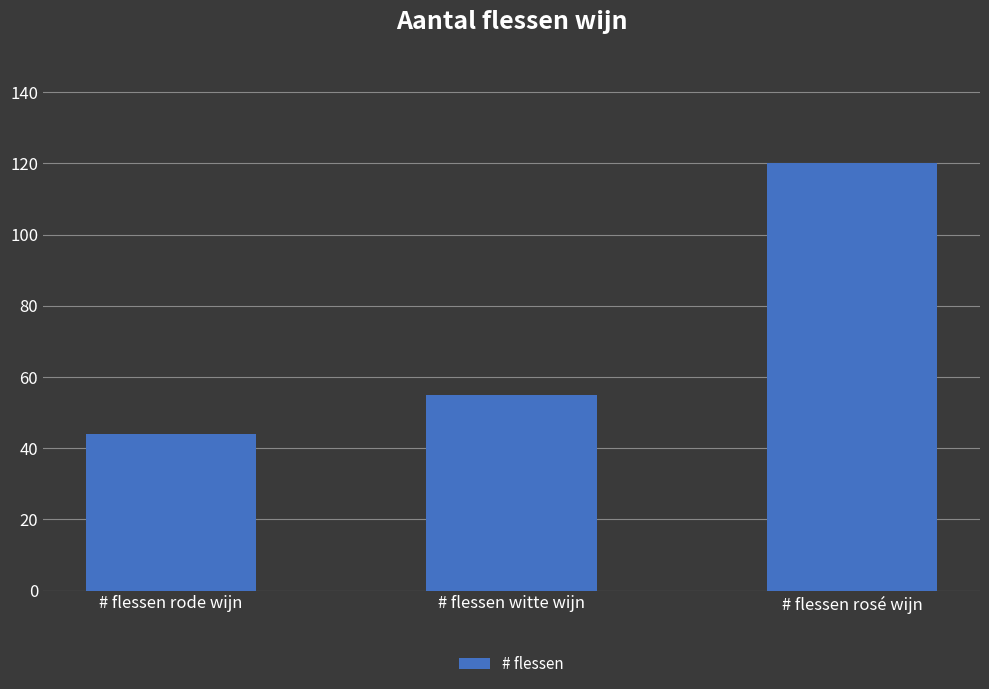

What is the label of the 3rd bar from the right?

# flessen rode wijn